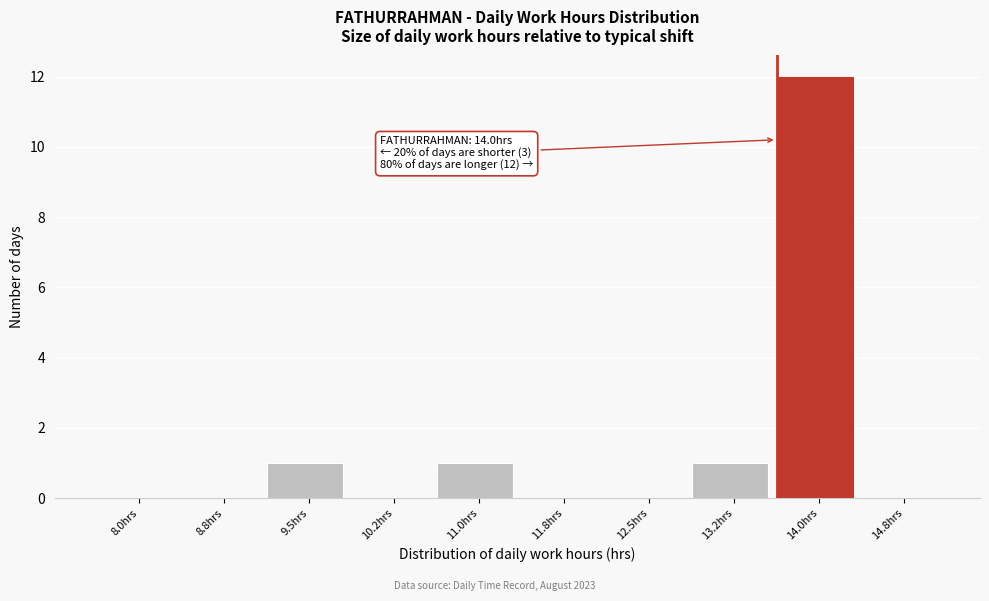

Reading right to left, what are all the values shown in this chart?

14.8hrs=0	14.0hrs=12	13.2hrs=1	12.5hrs=0	11.8hrs=0	11.0hrs=1	10.2hrs=0	9.5hrs=1	8.8hrs=0	8.0hrs=0